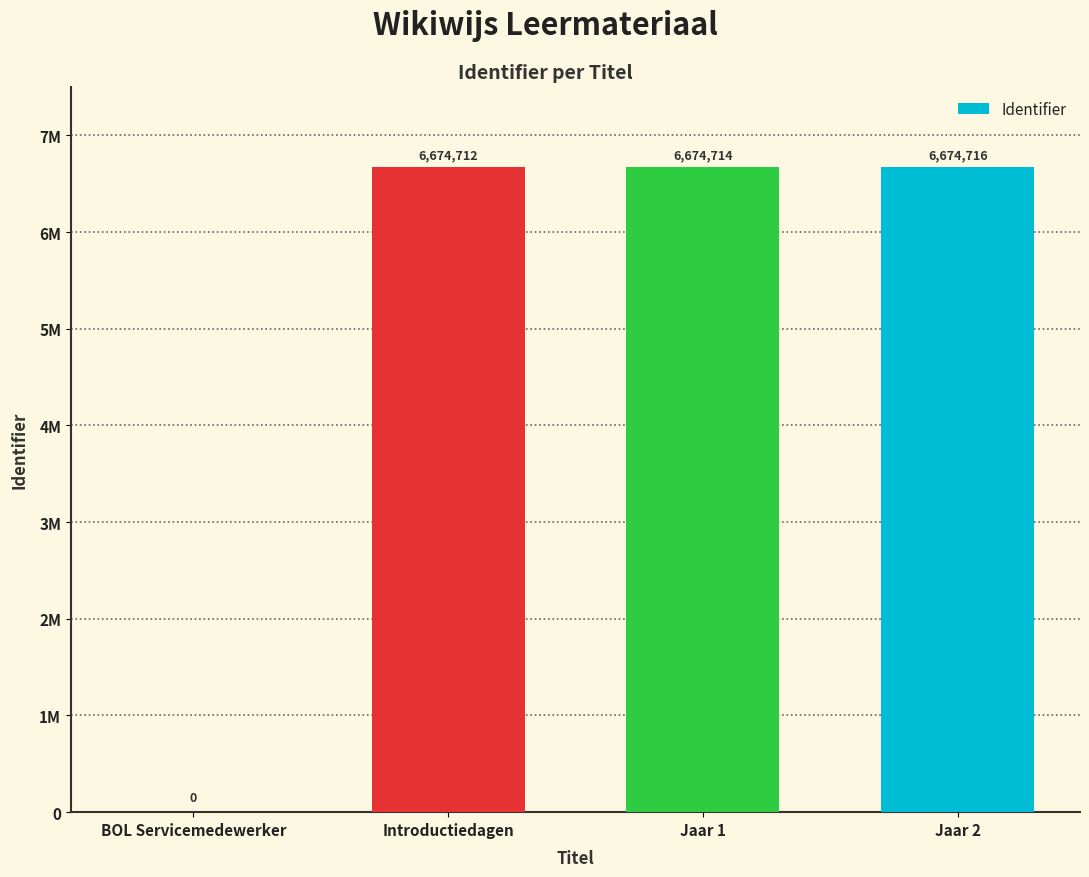

Rank the categories by value from highest to lowest.

Jaar 2, Jaar 1, Introductiedagen, BOL Servicemedewerker